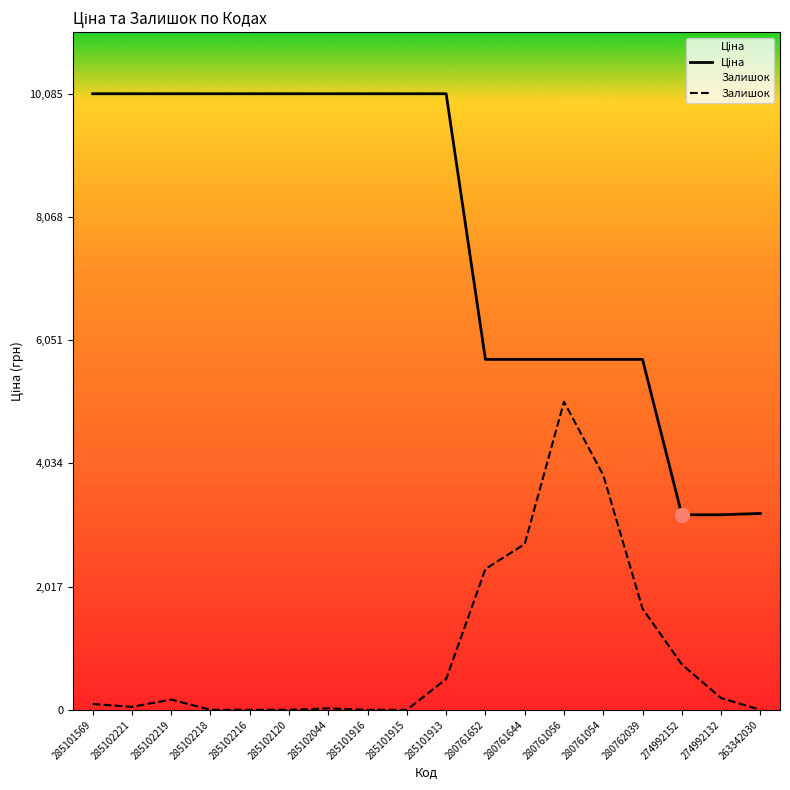

Is it true that Залишок equals 504.3 at 285101913?

True